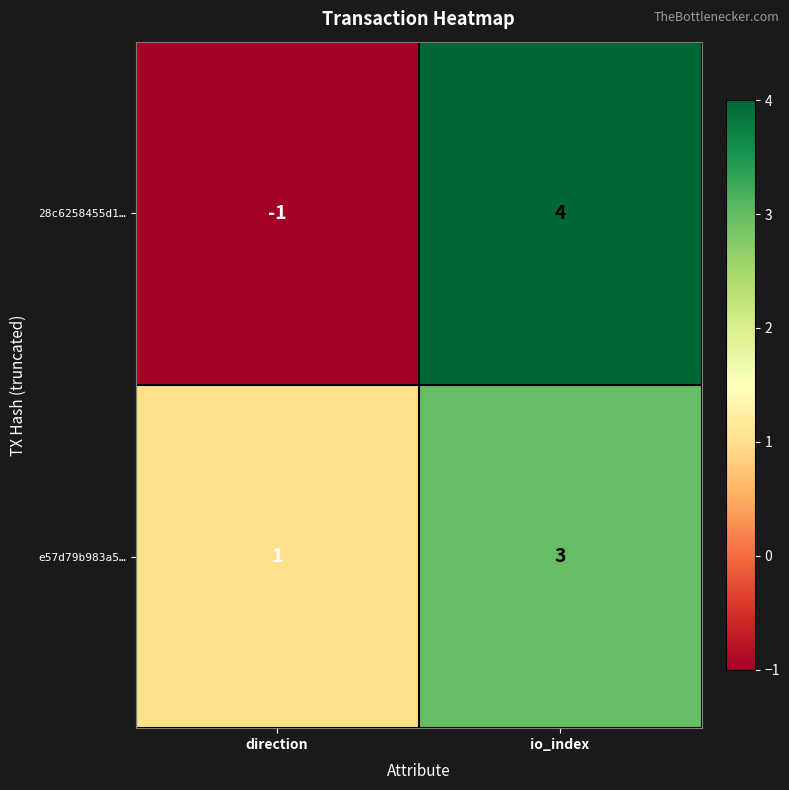

At which category is the sum across all series the highest?

io_index